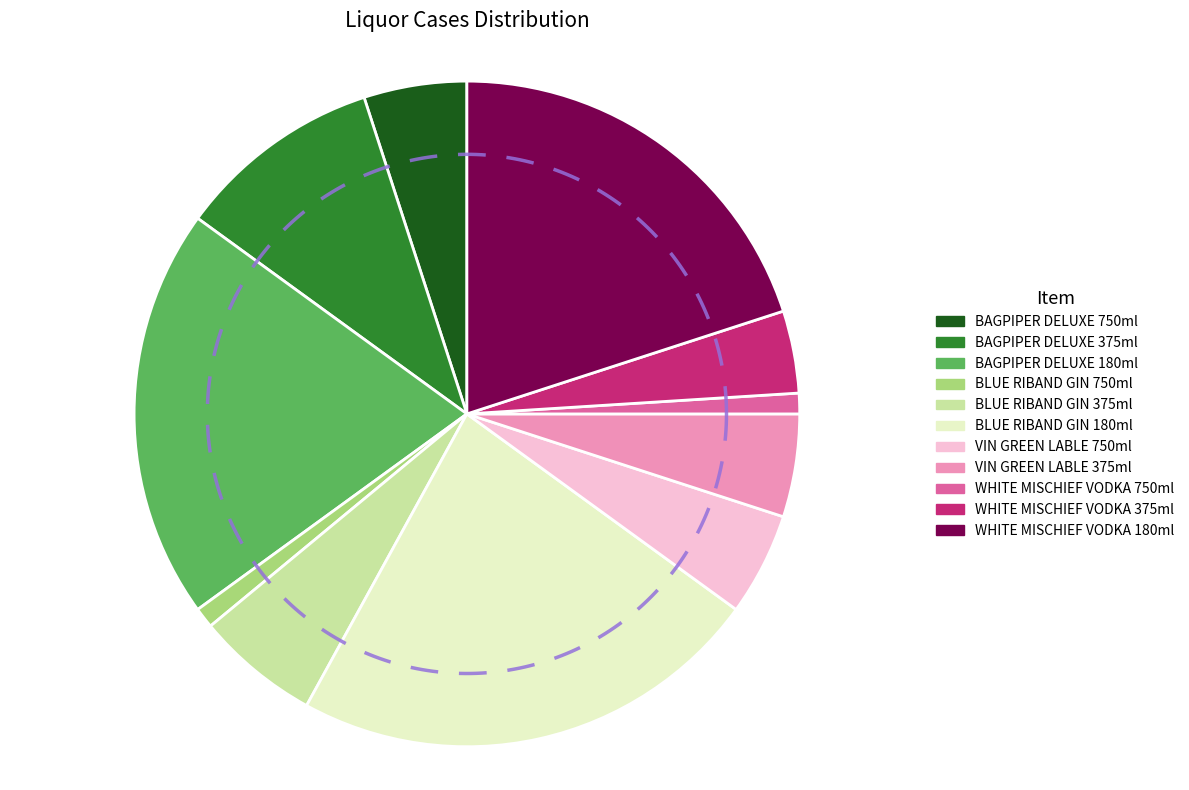

True or false: BLUE RIBAND GIN 375ml accounts for 6% of the total.

True